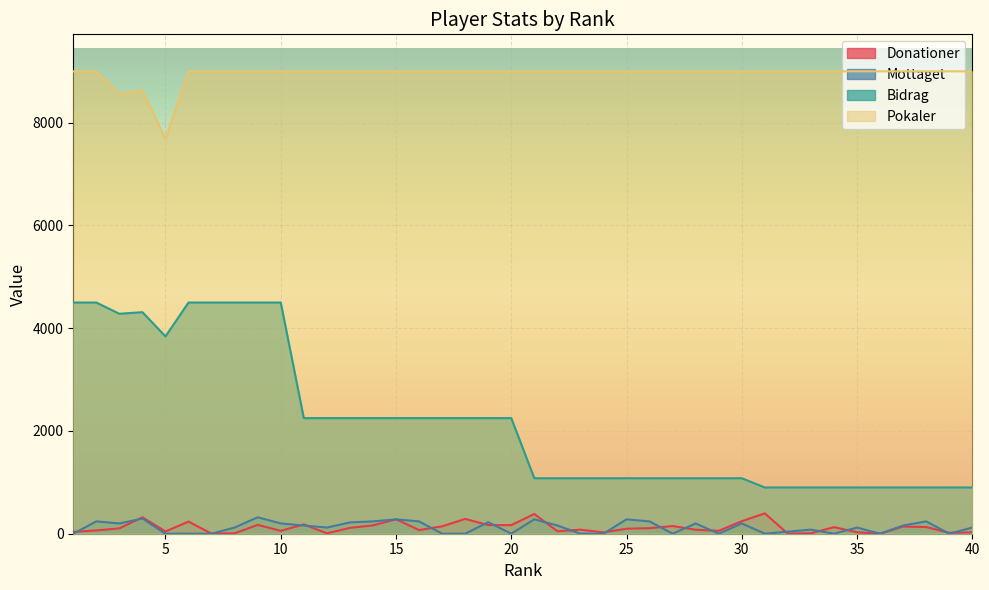

What is the value of the Mottaget point at the 25th from the left?

280